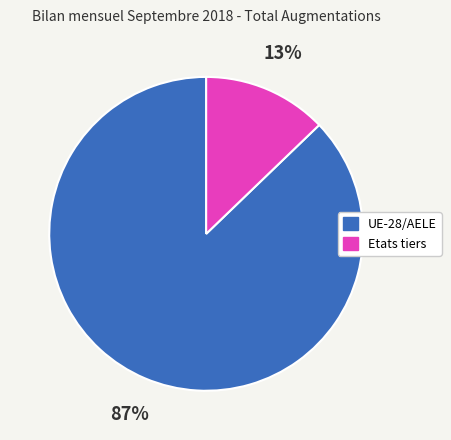

Is the sum of Etats tiers and UE-28/AELE greater than half?

Yes